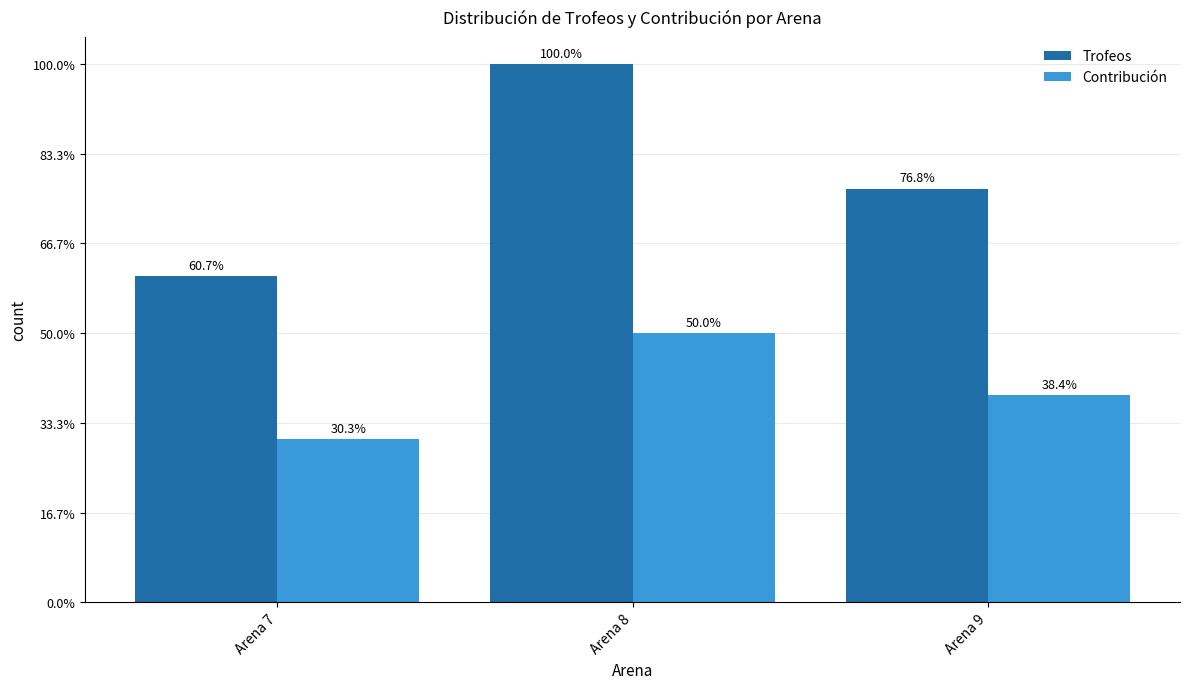

The value of Contribución at Arena 8 is 5541. True or false?

False